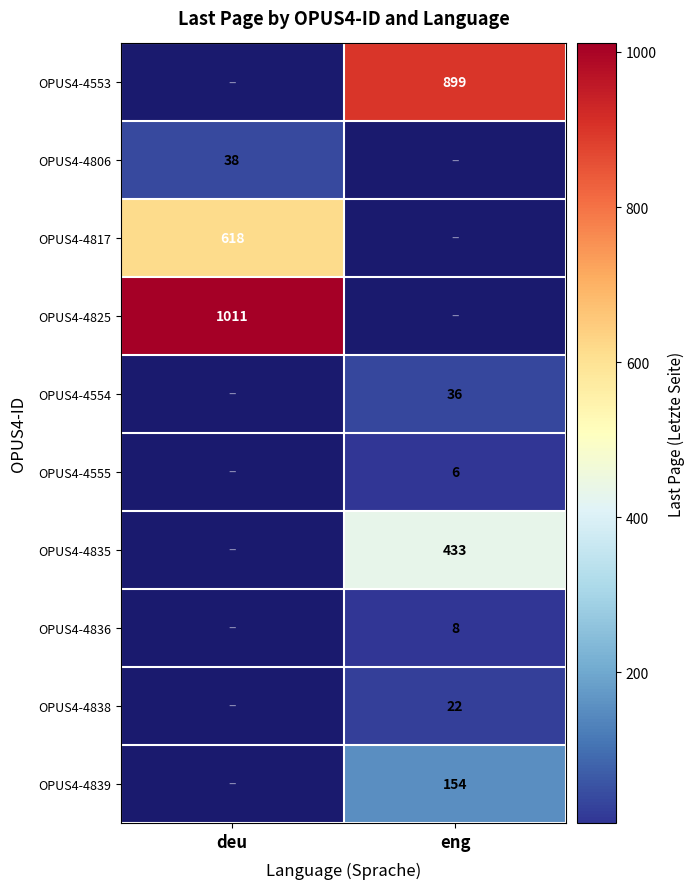

Is the value of OPUS4-4553 at eng greater than the value of OPUS4-4817 at deu?

Yes